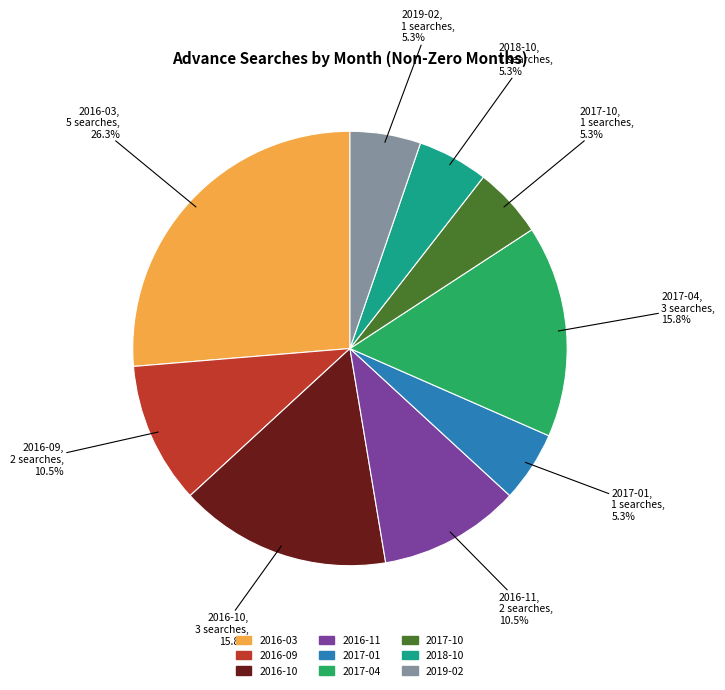

Is there a majority slice in this chart?

No